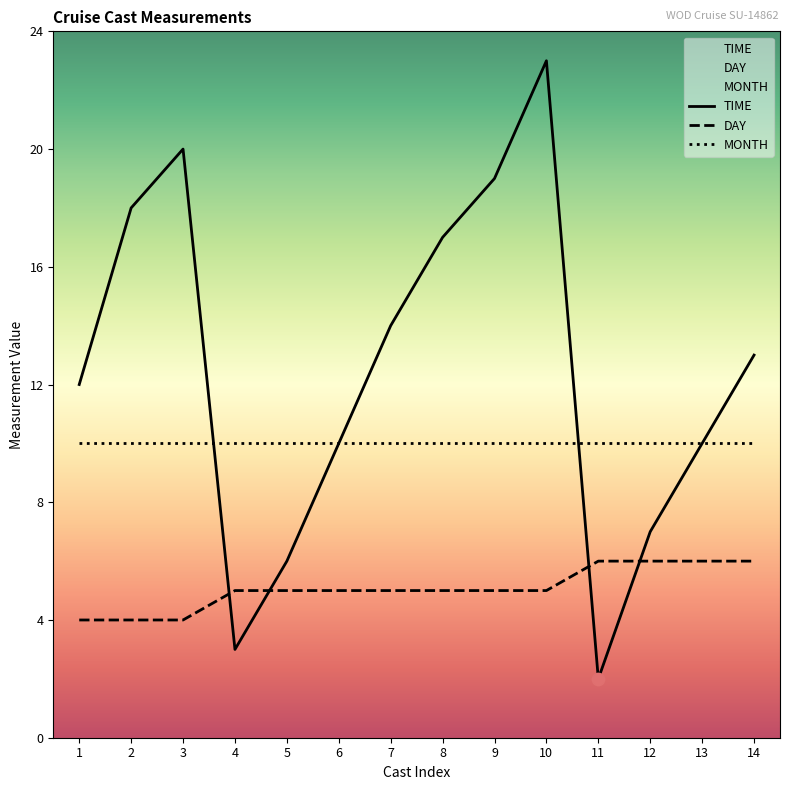

At how many categories does at least one series exceed 22?

1